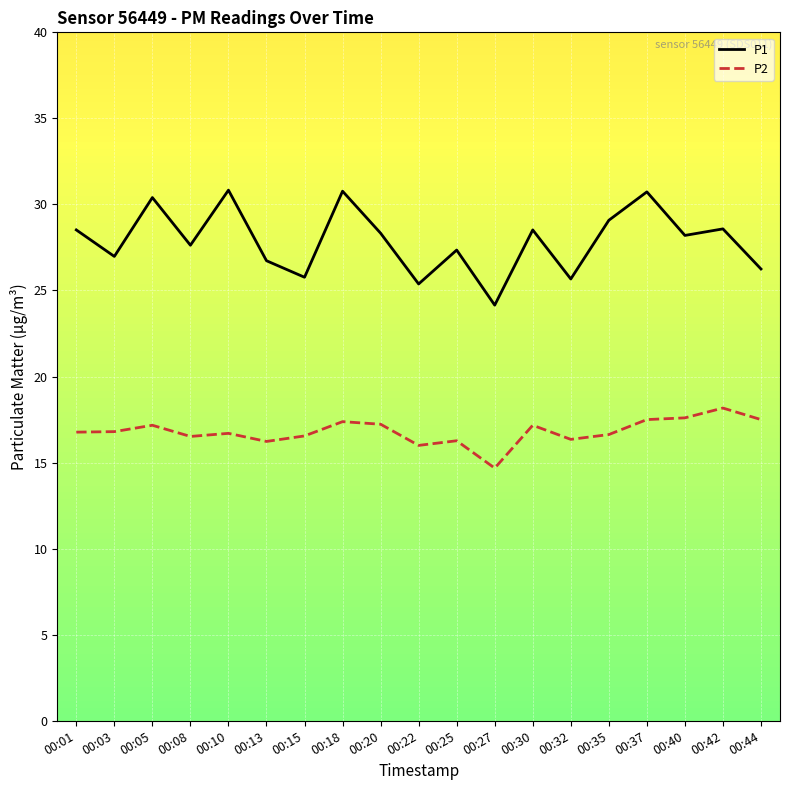

In P1, how many points are higher than both neighbors (excluding endpoints)?

7